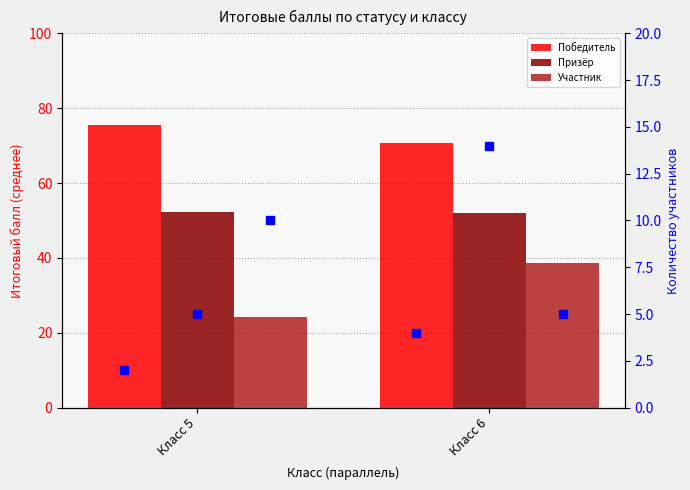

Rank the categories by Участник value from lowest to highest.

Класс 5, Класс 6